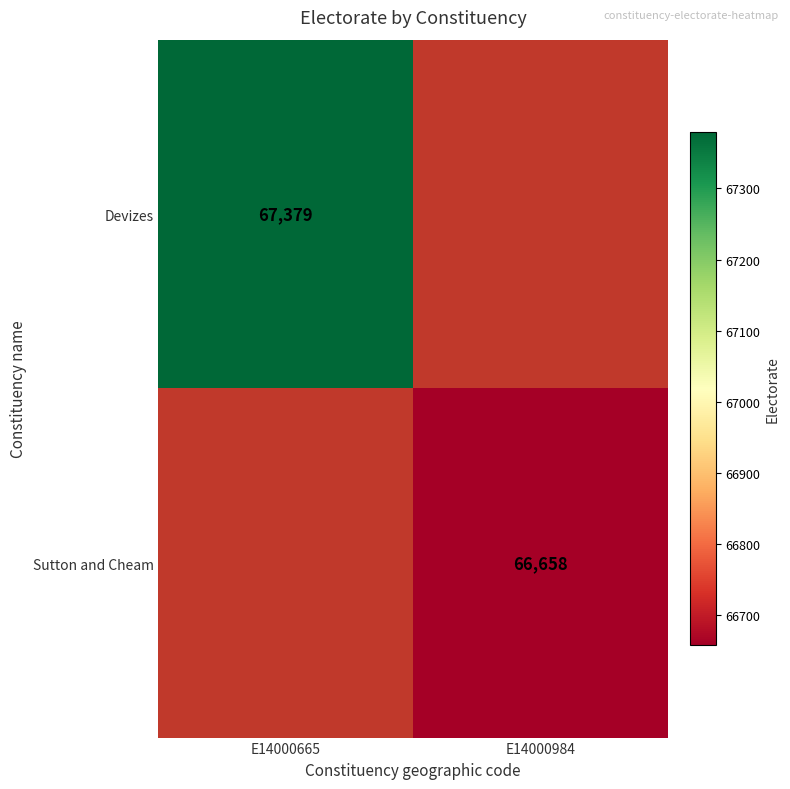

The Devizes series shows 44029 at E14000665. True or false?

False